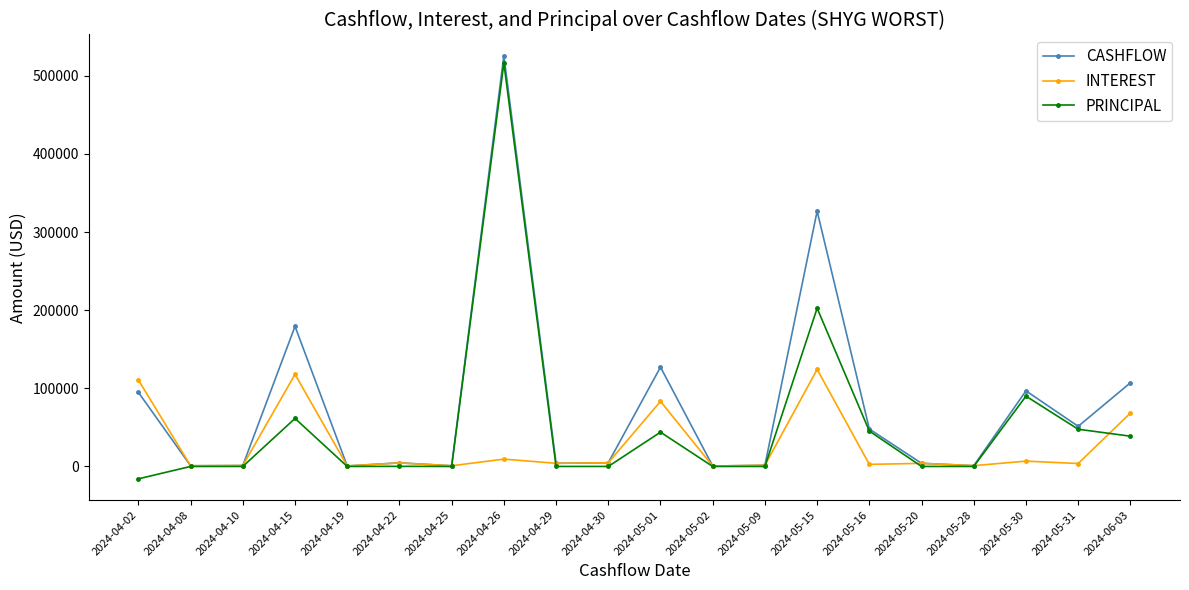

What is the approximate value of INTEREST at 2024-04-30?

4717.5